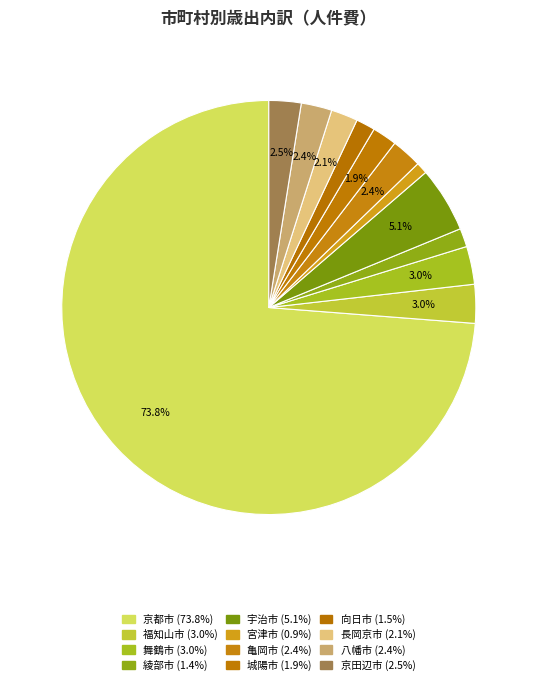

Does 京都市 represent more than half of the total?

Yes